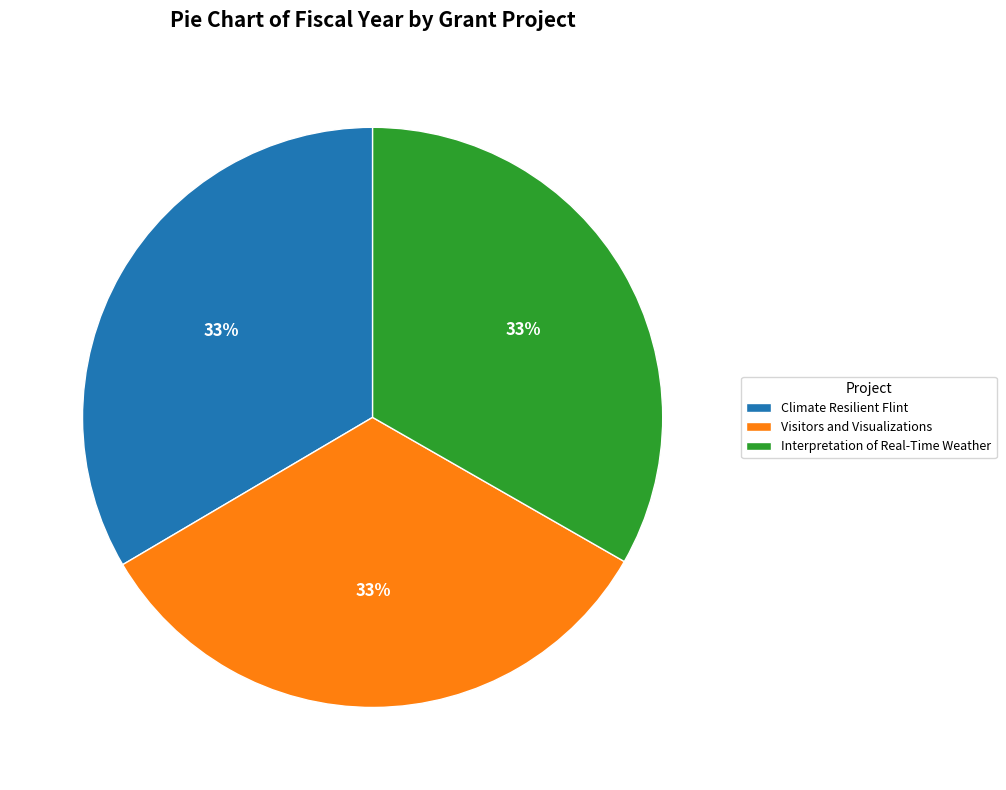

Approximately how many times larger is the value at Visitors and Visualizations compared to Climate Resilient Flint?

1.0